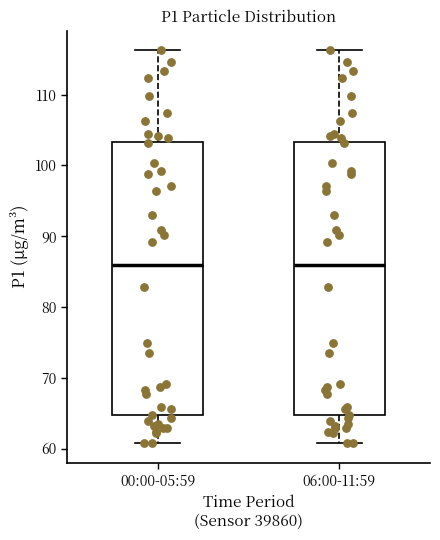

Reading left to right, transcribe this box plot: for each box, give where its median line is, the range the box spans, and where its two whiskers end, as read against the y-axis. The values are not printed on the chart, so give them approximately, as read against the axis.

00:00-05:59: median 86, box 65 to 103, whiskers 61 to 116
06:00-11:59: median 86, box 65 to 103, whiskers 61 to 116